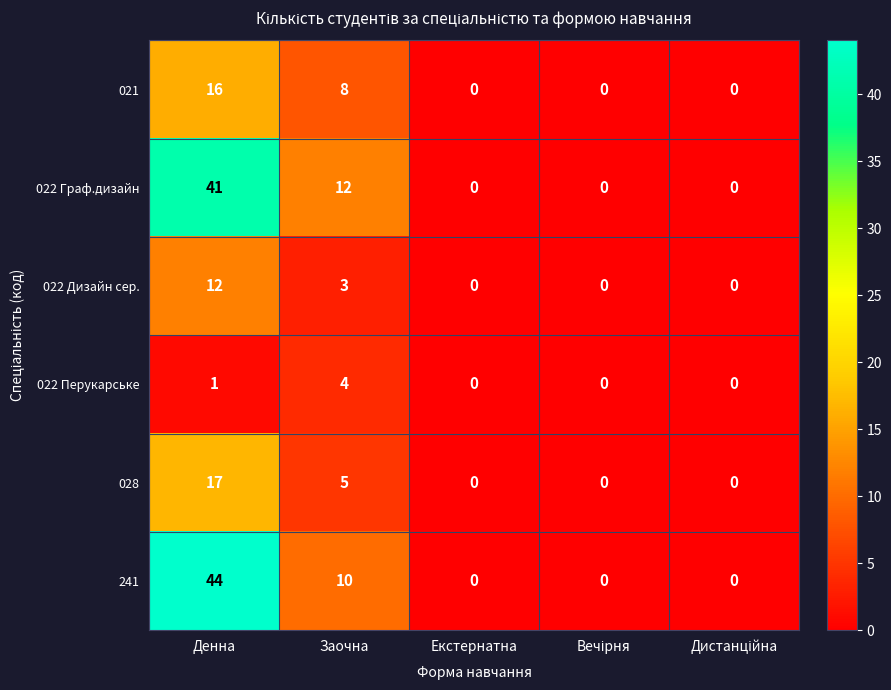

Rank the series at Заочна from lowest to highest value.

022 Дизайн сер., 022 Перукарське, 028, 021, 241, 022 Граф.дизайн